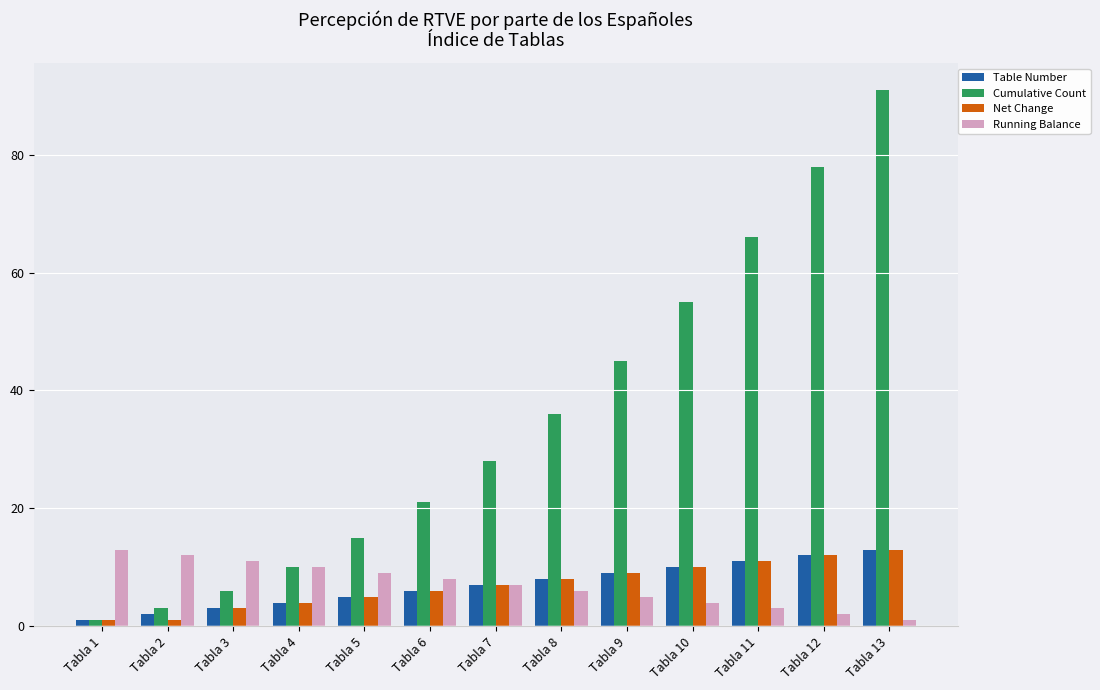

Reading left to right, list all the values displayed in this chart.

Table Number: 1	2	3	4	5	6	7	8	9	10	11	12	13
Cumulative Count: 1	3	6	10	15	21	28	36	45	55	66	78	91
Net Change: 1	1	3	4	5	6	7	8	9	10	11	12	13
Running Balance: 13	12	11	10	9	8	7	6	5	4	3	2	1